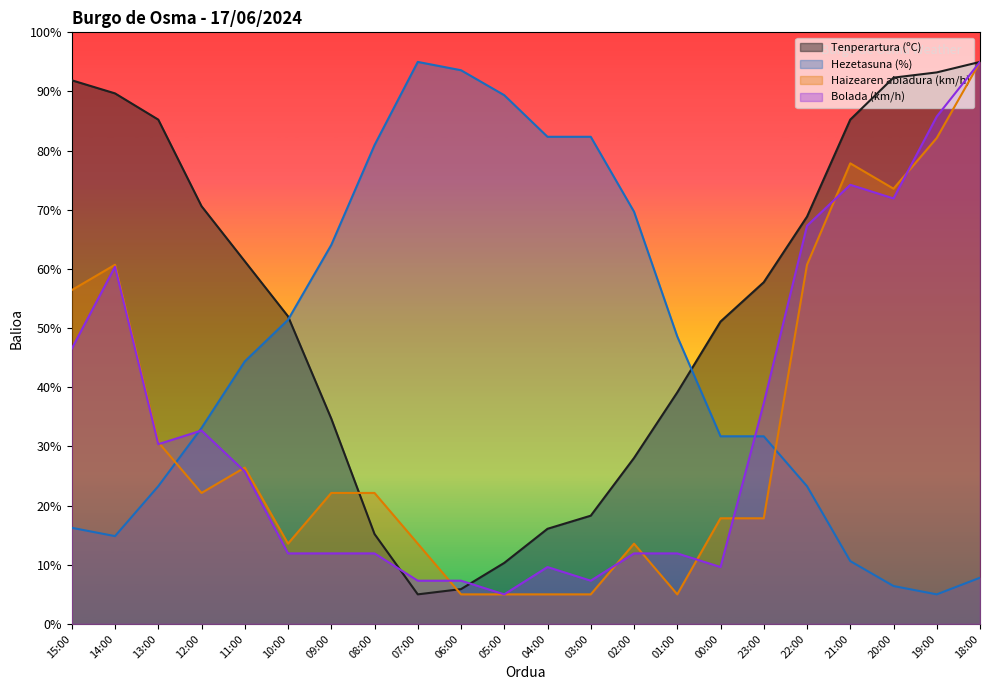

What position from the left is 10:00?

6